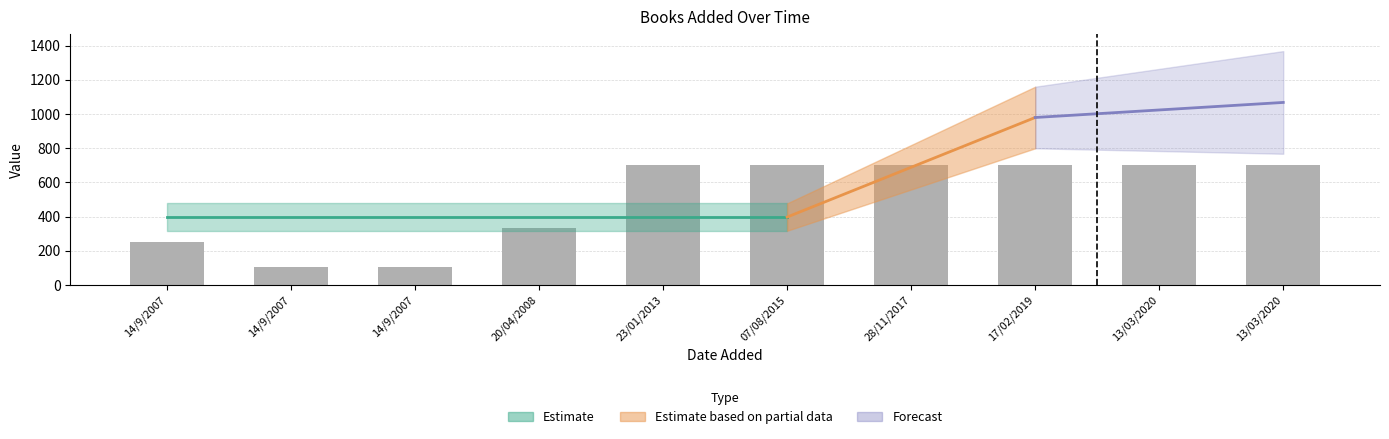

What is the total value across all series at 13/03/2020?

3086